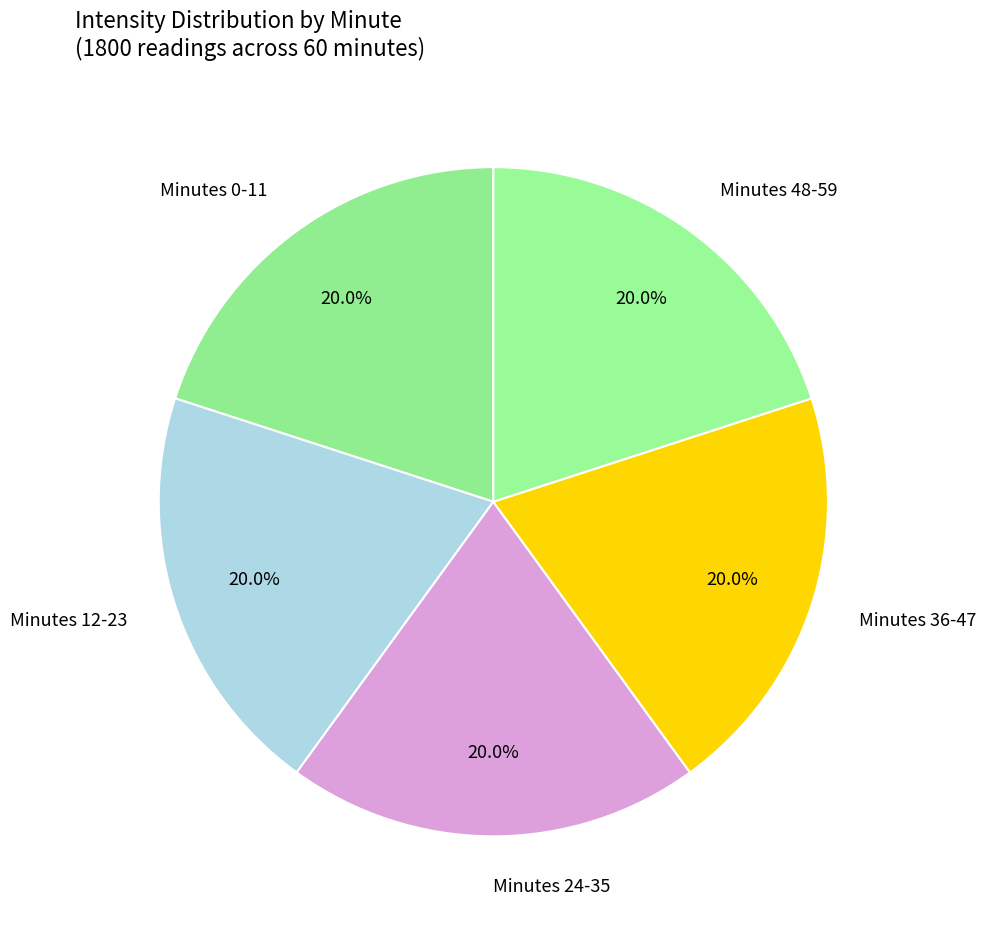

What percentage do Minutes 36-47 and Minutes 24-35 together represent?

40.0%